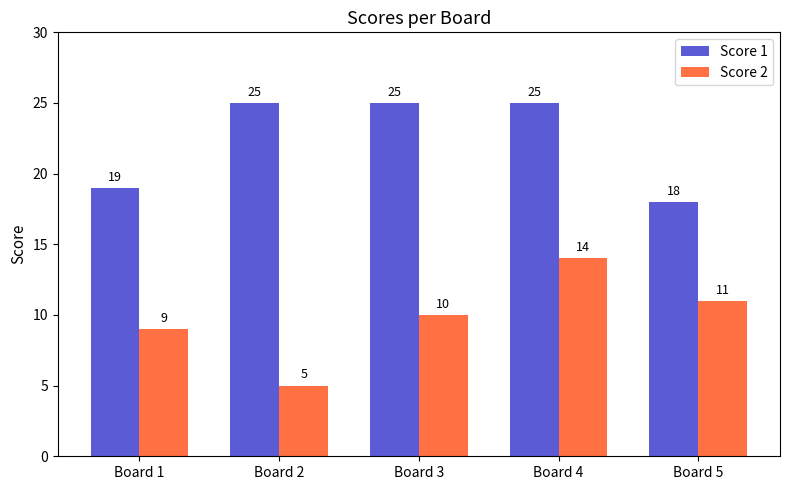

Reading left to right, what are all the values shown in this chart?

Score 1: 19	25	25	25	18
Score 2: 9	5	10	14	11